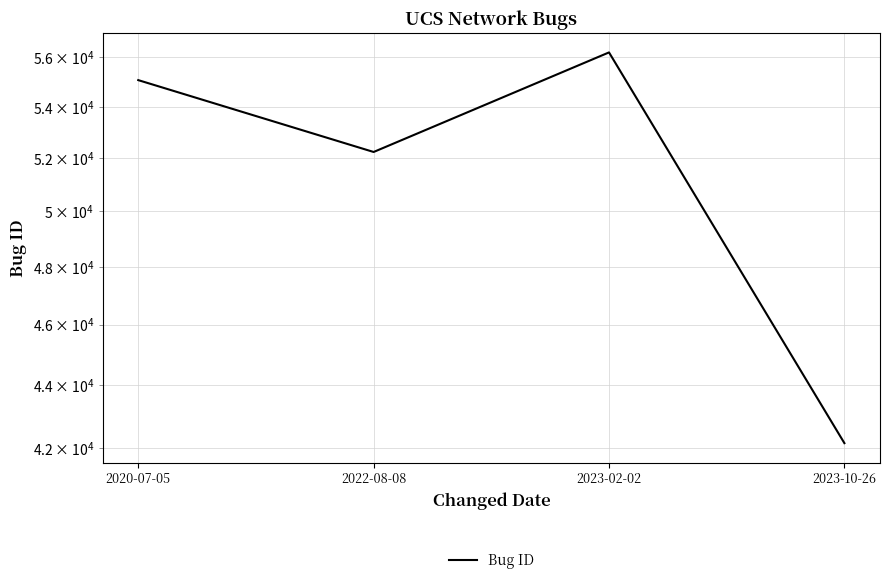

What position from the right is 2023-02-02?

2